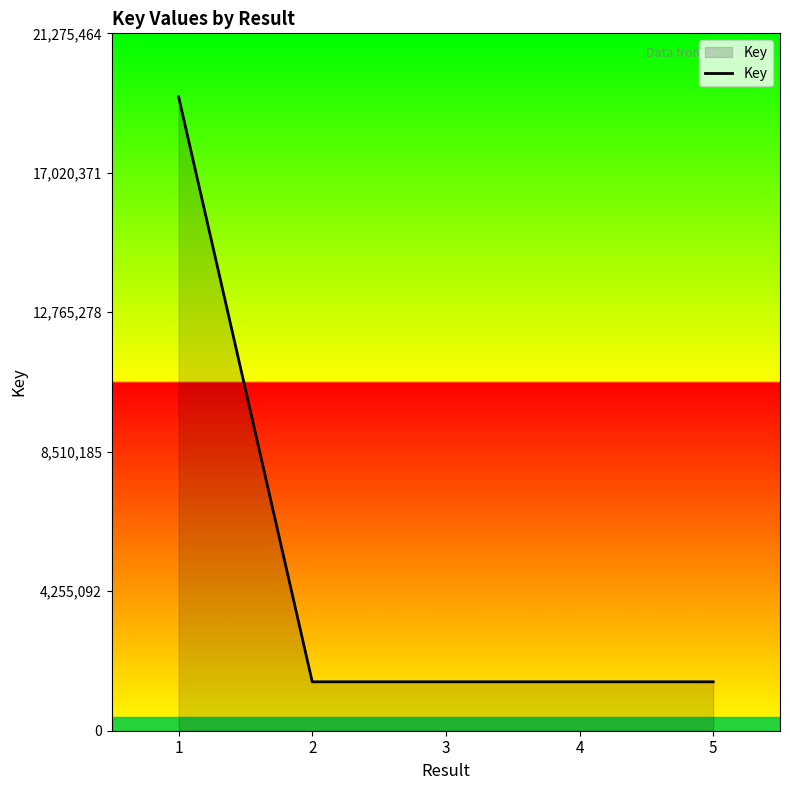

Approximately how many times larger is the value at 1 compared to 2?

13.0